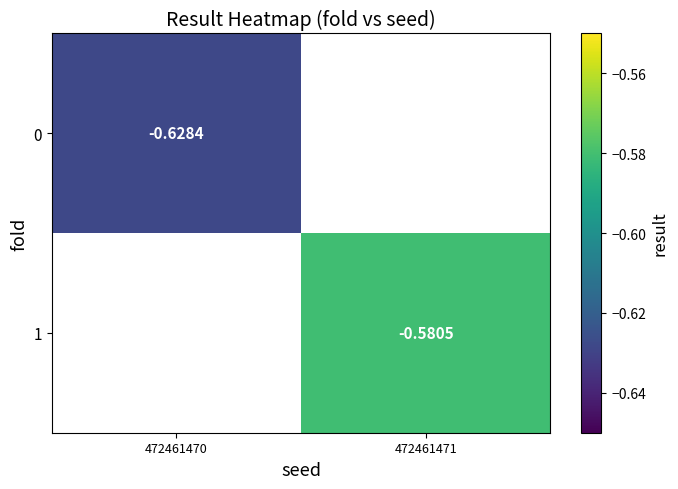

Count the number of data series in this chart.

2